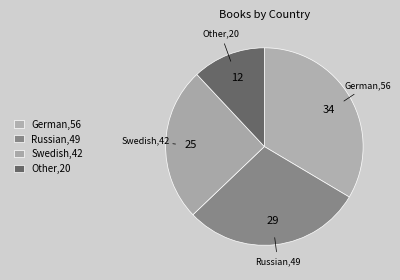

Approximately how many times larger is the value at German compared to Russian?

1.1